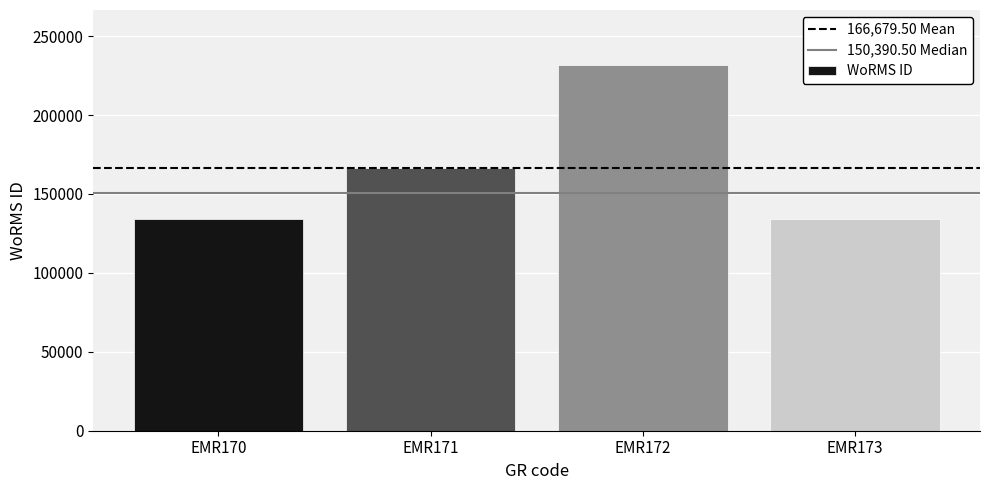

What is the change in value from EMR171 to EMR173?

-32211